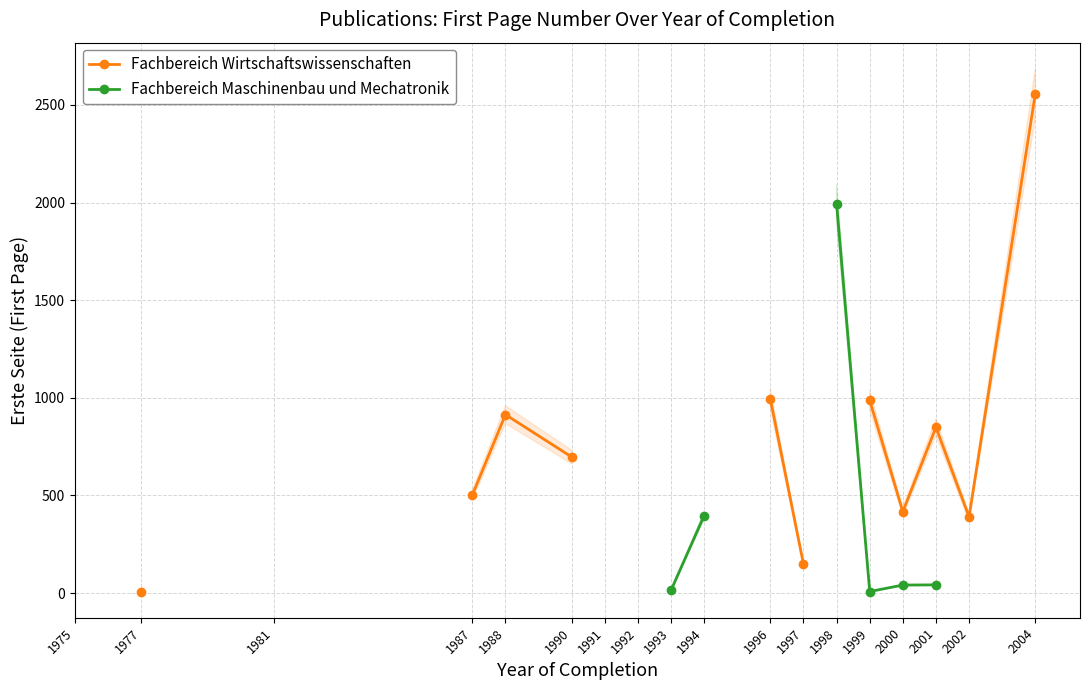

Where is the first local minimum for Fachbereich Maschinenbau und Mechatronik?

1999